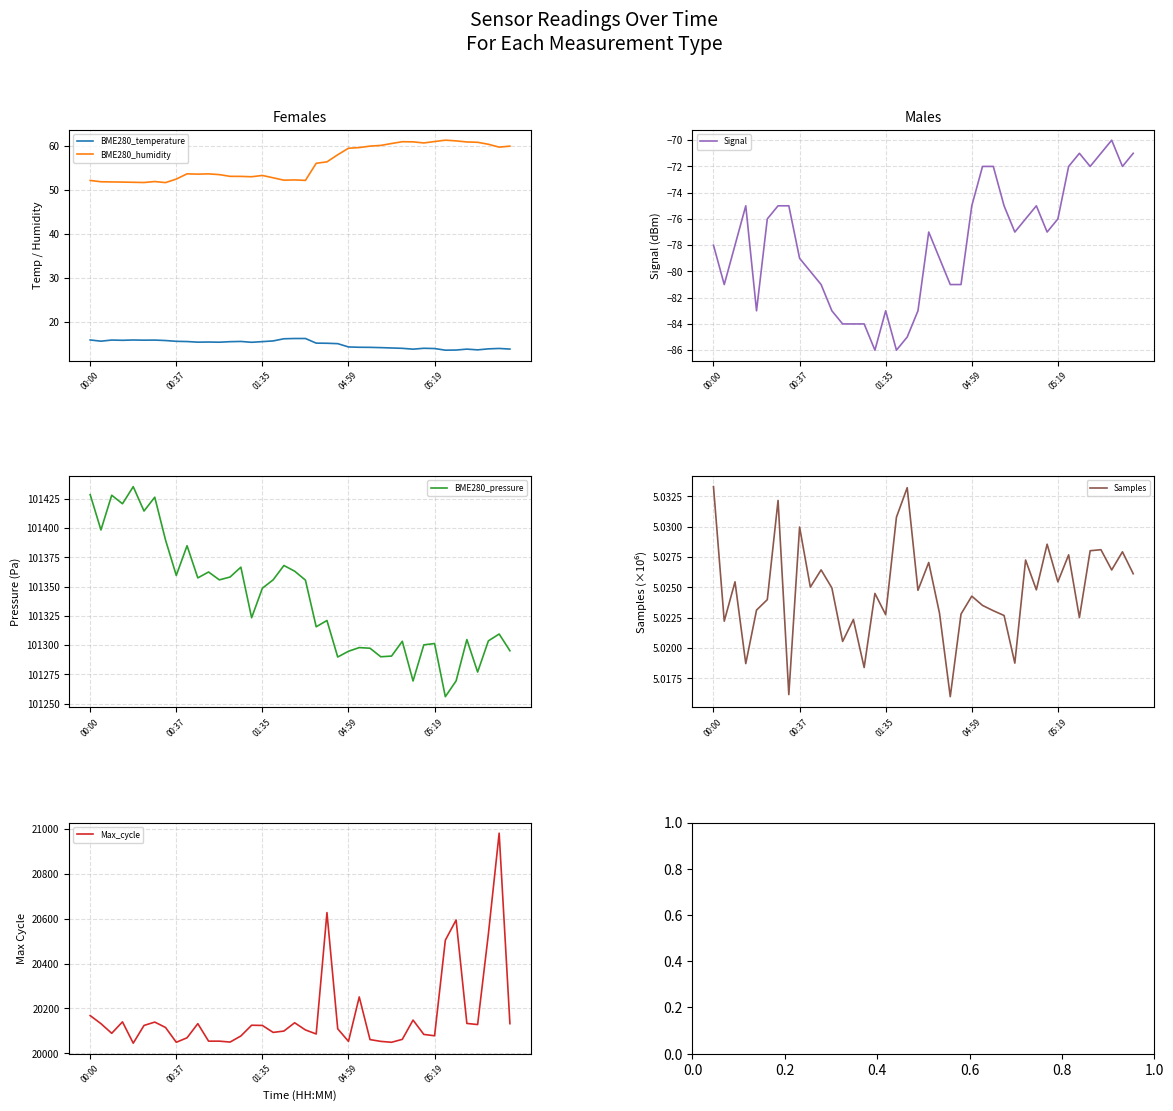

How many values in the BME280_temperature series exceed 15?

24